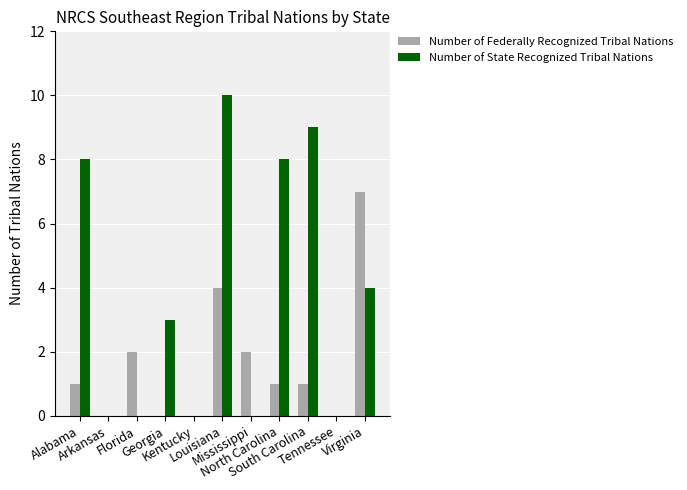

Which series has the largest total across all categories?

Number of State Recognized Tribal Nations